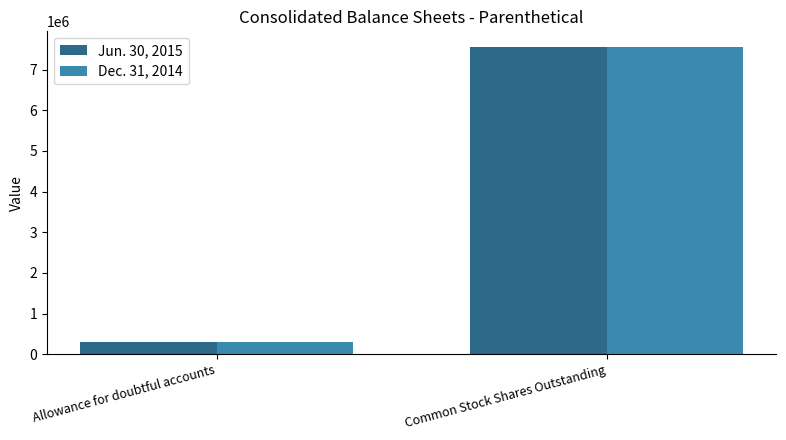

The Dec. 31, 2014 series shows 7559012 at Common Stock Shares Outstanding. True or false?

True